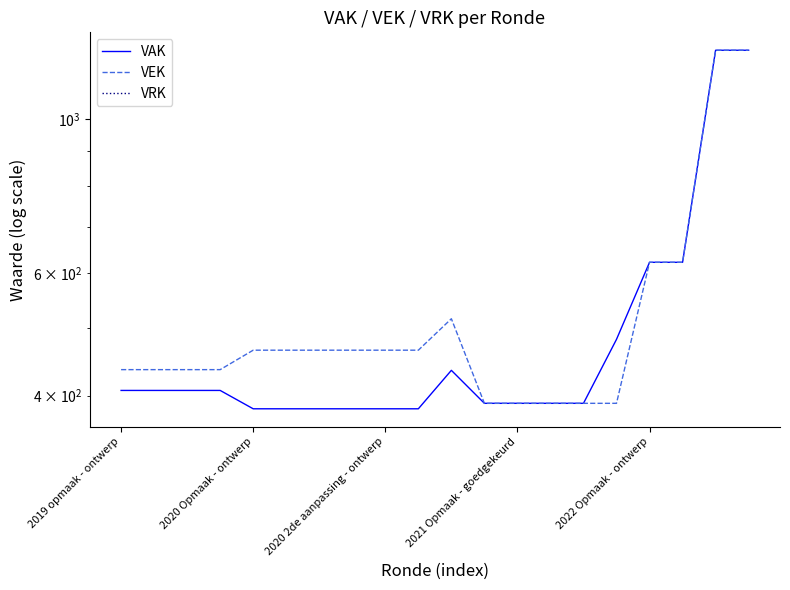

Rank the series by their maximum value, from lowest to highest.

VRK, VAK, VEK